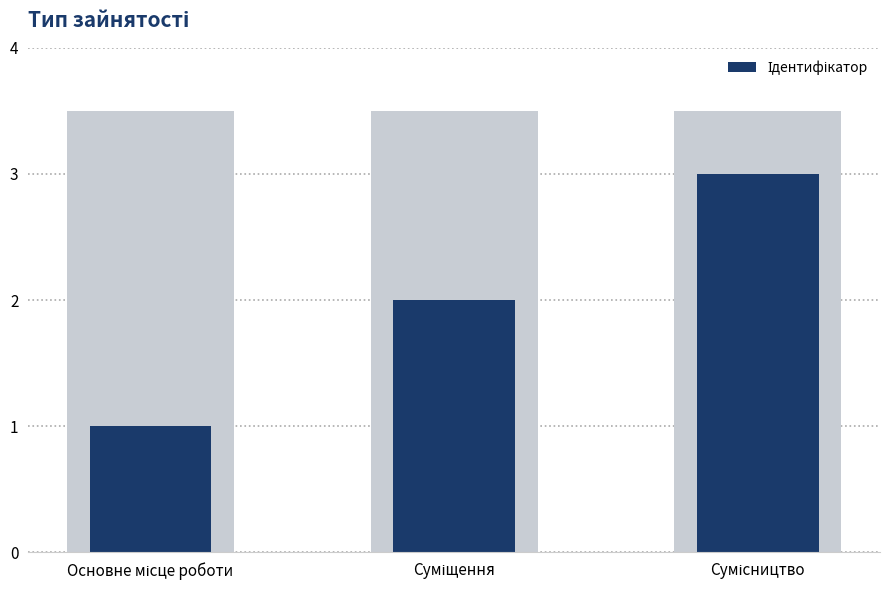

What is the maximum value shown in the chart?

3